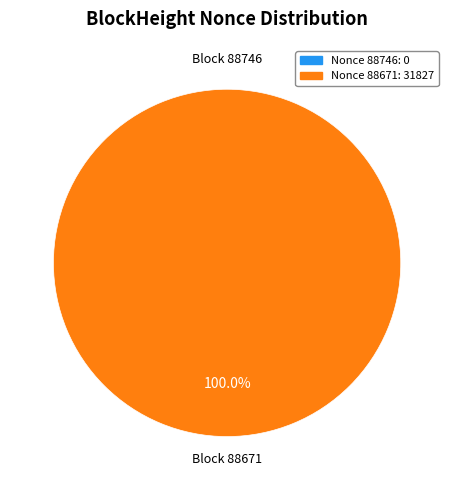

Is there any slice that represents more than half of the pie?

Yes